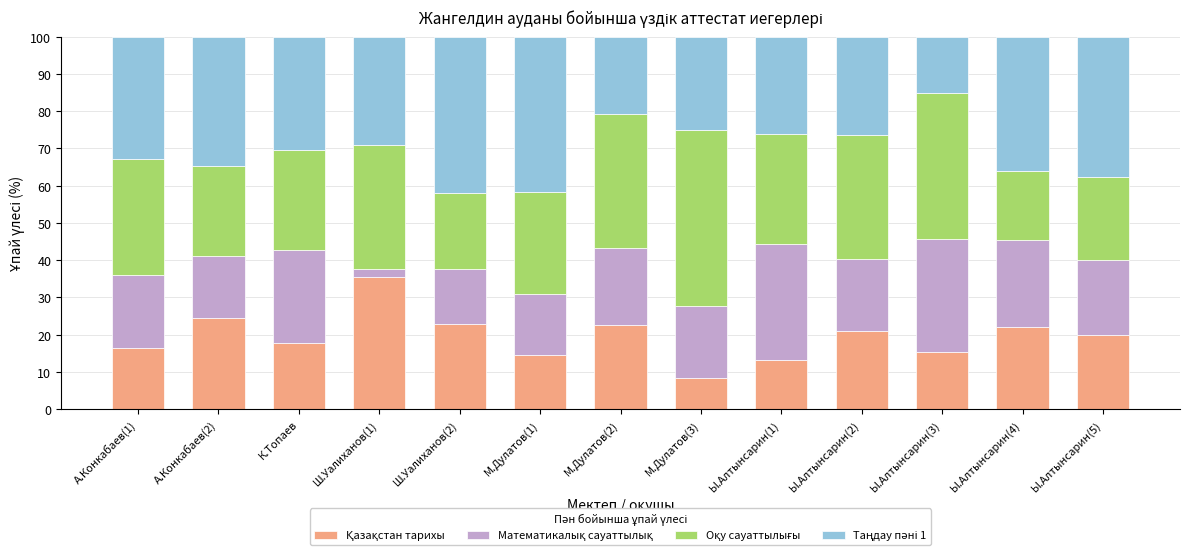

What is the total value across all series at Ы.Алтынсарин(5)?

100.0